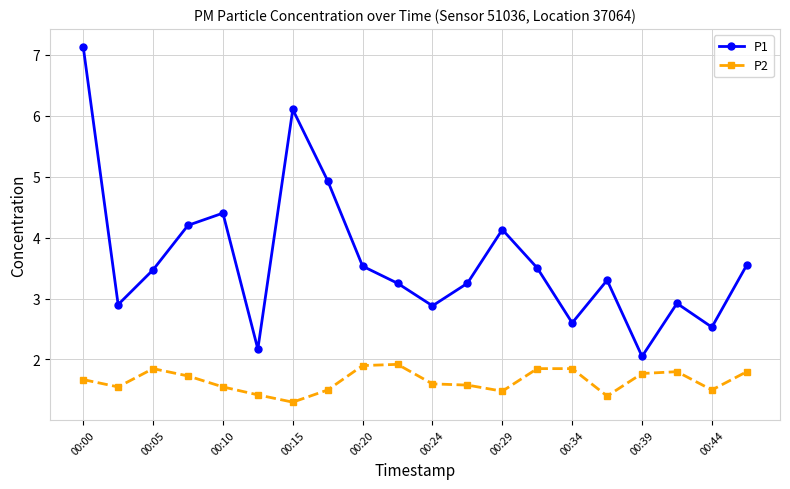

How many series are shown in this chart?

2